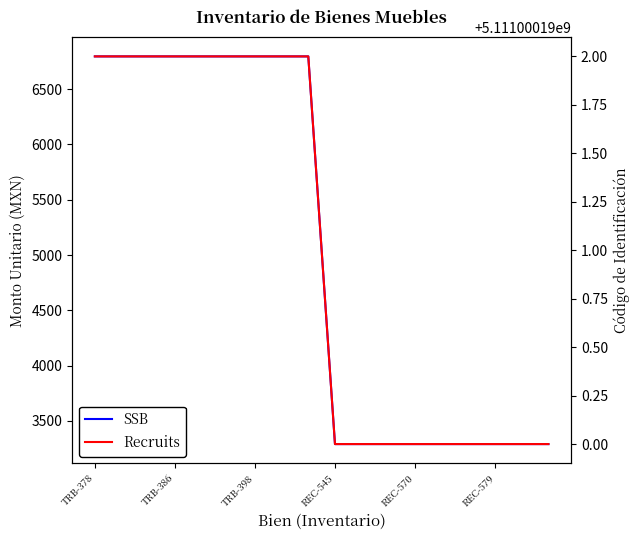

Is this an area chart (filled region under the line)?

No